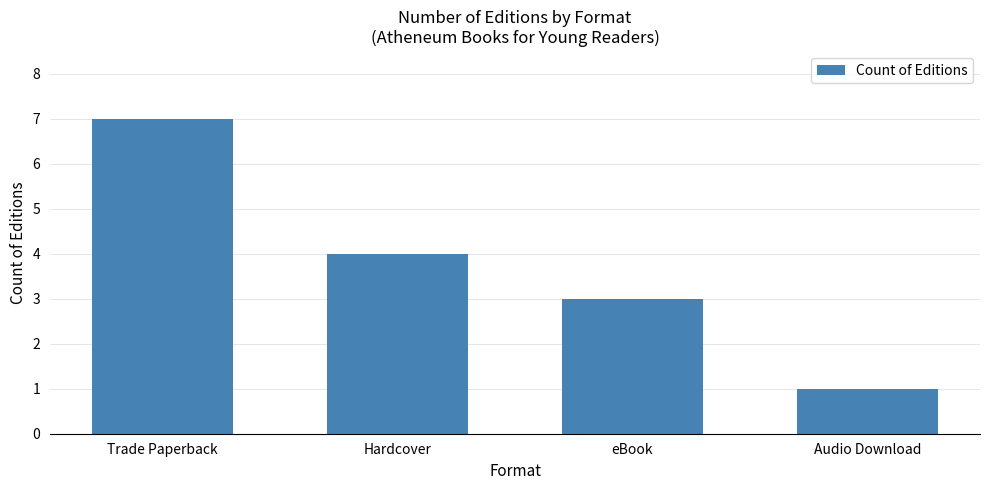

Count the values in the range 3 to 7.

3